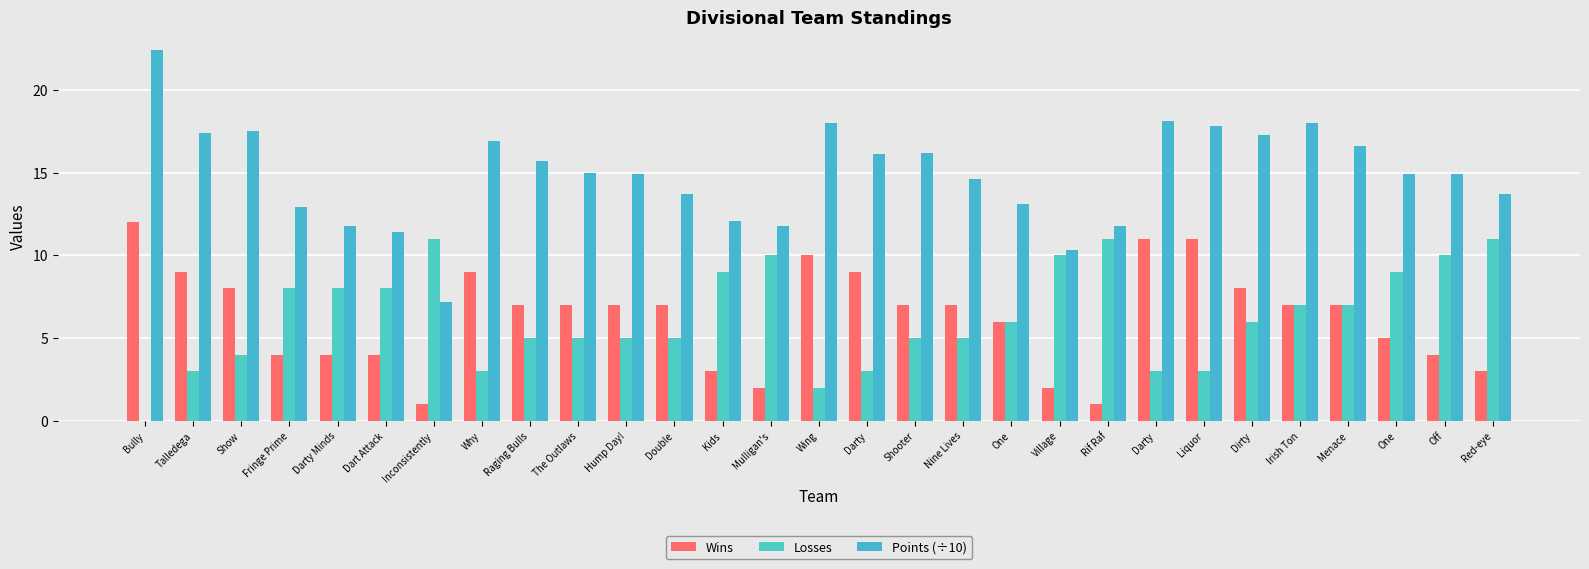

How many groups of bars are there?

29